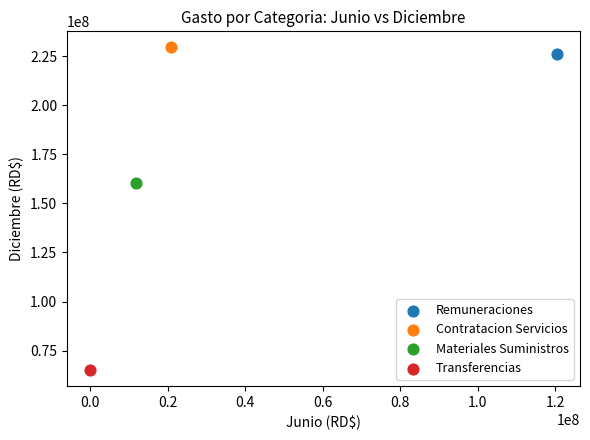

Which series reaches the minimum Y coordinate?

Transferencias